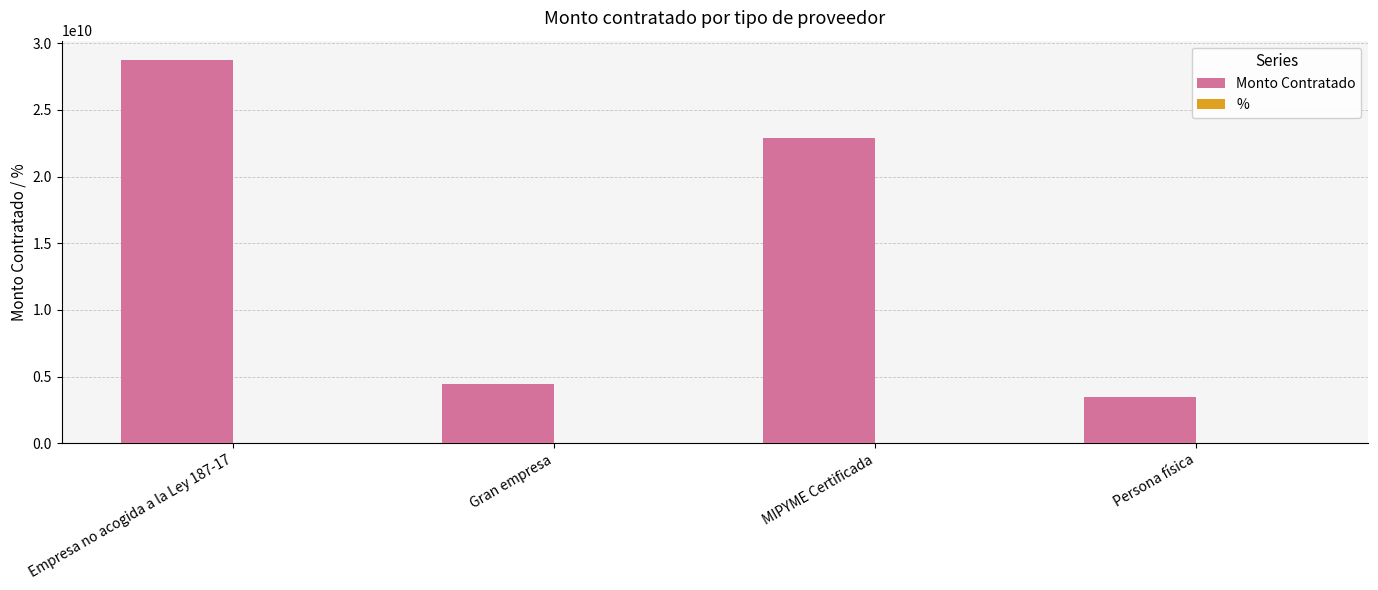

Between Empresa no acogida a la Ley 187-17 and Gran empresa, which series saw the biggest shift?

Monto Contratado